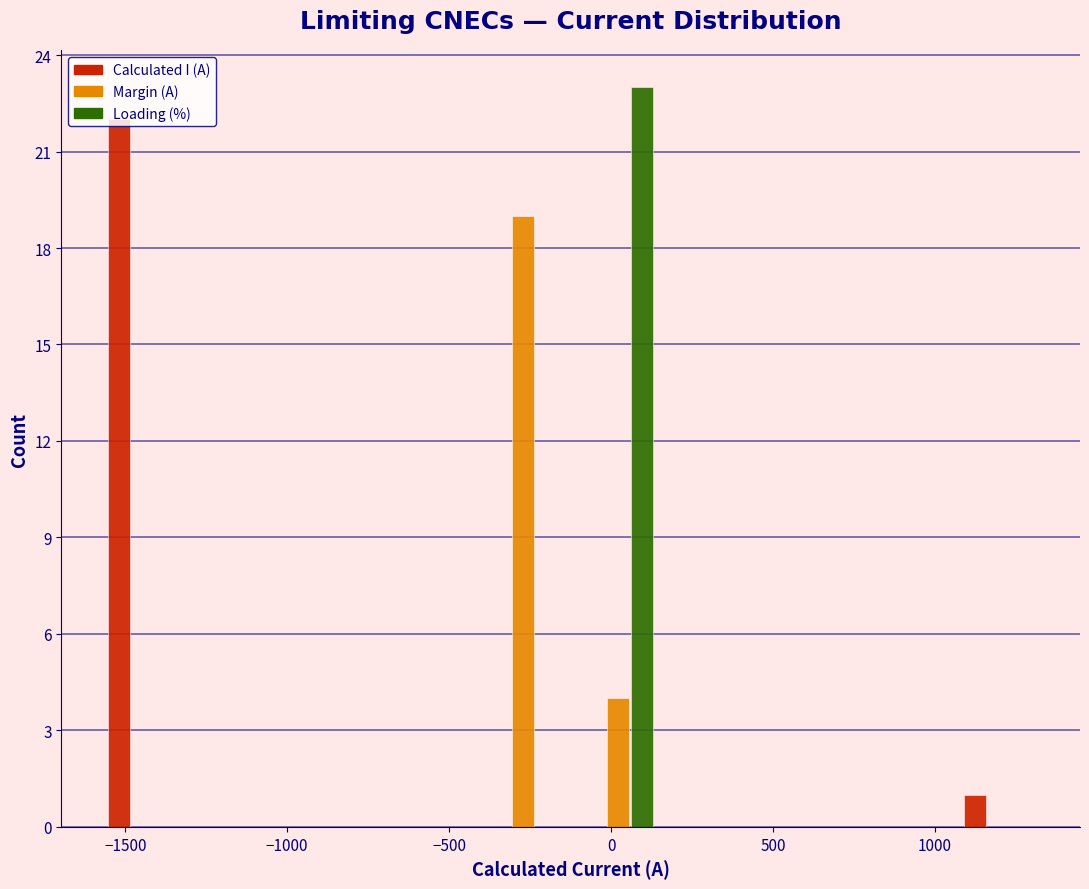

In the Loading (%) series, which range on the x-axis has the tallest bar?

-100 to 150